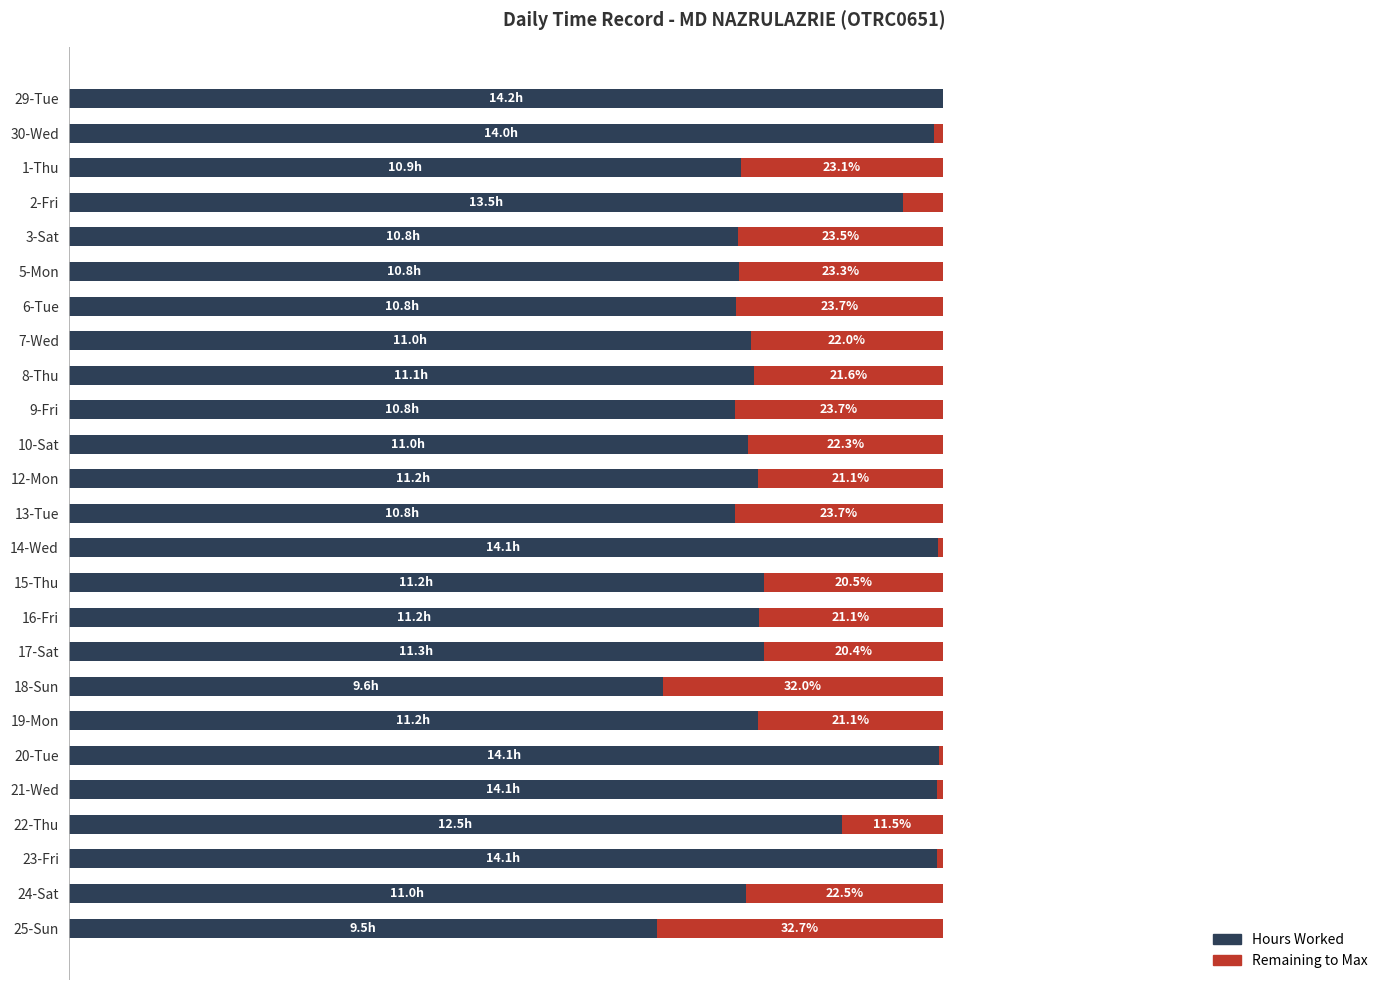

Reading left to right, extract all data points from this chart.

Hours Worked: 0=100.0	1=99.0	2=76.9	3=95.4	4=76.5	5=76.7	6=76.3	7=78.0	8=78.4	9=76.3	10=77.7	11=78.9	12=76.3	13=99.4	14=79.5	15=78.9	16=79.6	17=68.0	18=78.9	19=99.6	20=99.3	21=88.5	22=99.3	23=77.5	24=67.3
Remaining (to max): 0=0.0	1=1.0	2=23.1	3=4.6	4=23.5	5=23.3	6=23.7	7=22.0	8=21.6	9=23.7	10=22.3	11=21.1	12=23.7	13=0.6	14=20.5	15=21.1	16=20.4	17=32.0	18=21.1	19=0.4	20=0.7	21=11.5	22=0.7	23=22.5	24=32.7